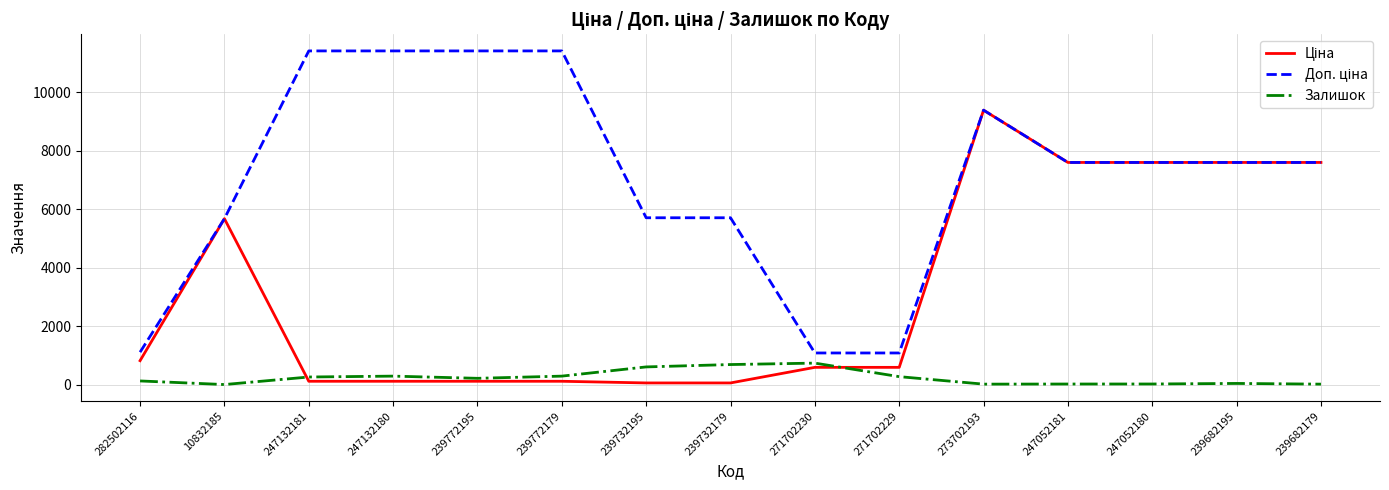

How many lines are shown in the chart?

3